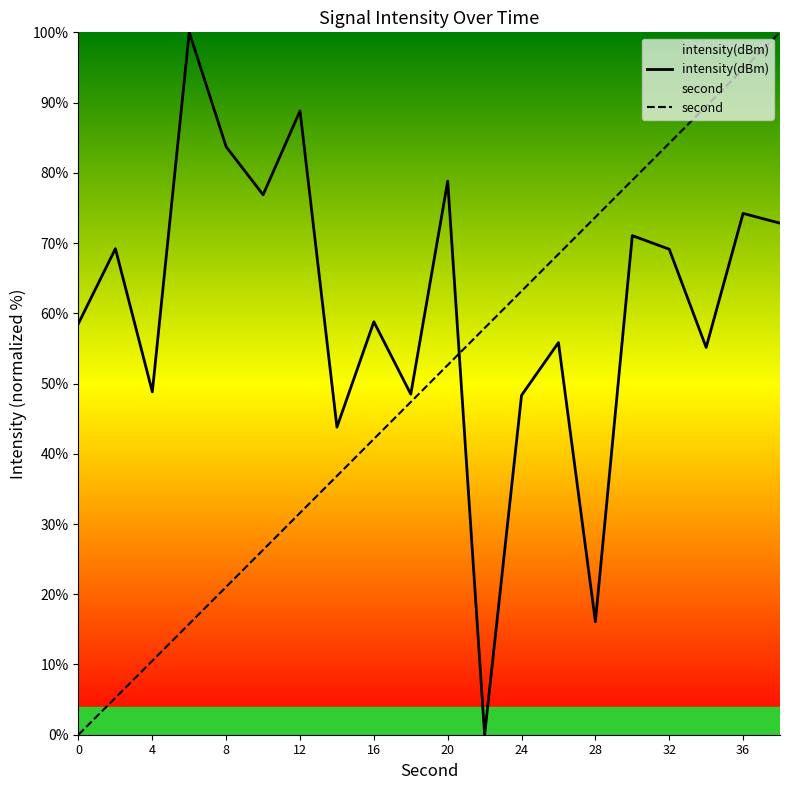

What is the value of the intensity(dBm) point at the 6th from the left?

76.9